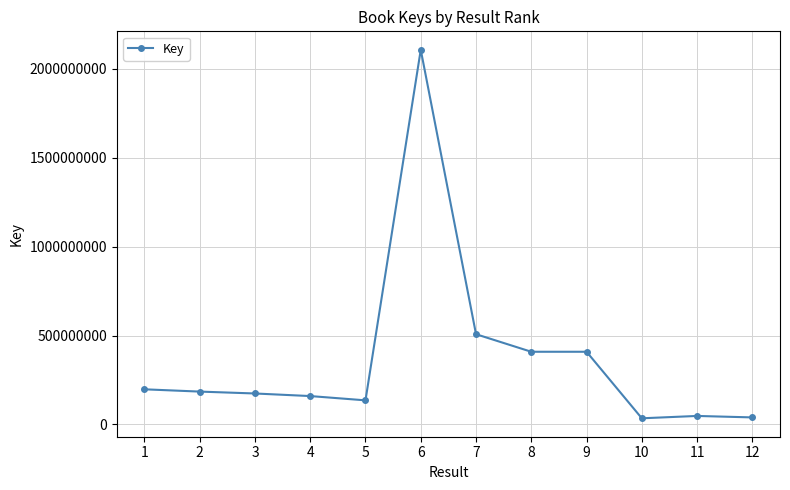

What is the value of the 6th point from the left?

2106715263